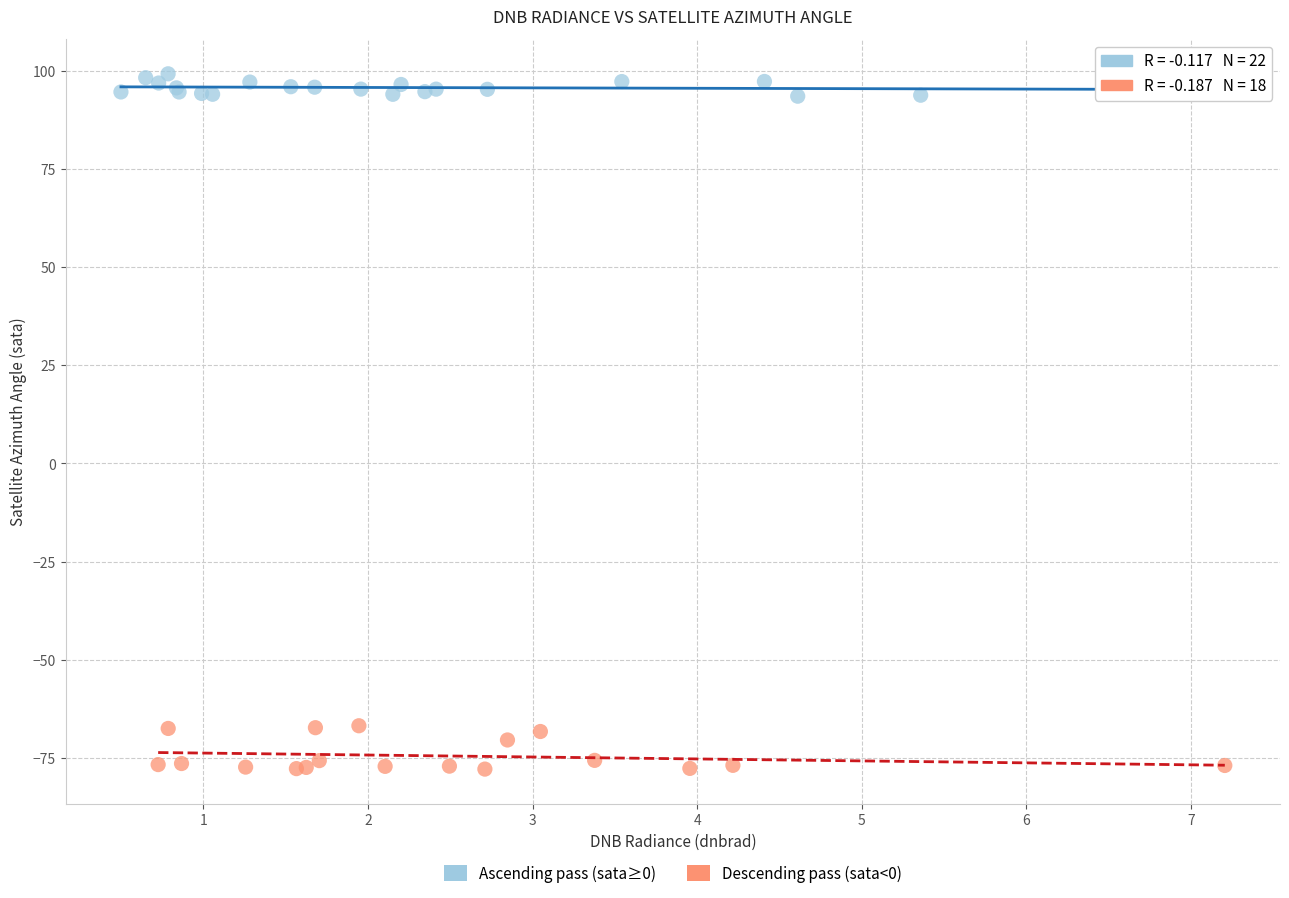

Which series reaches the minimum Y coordinate?

Descending pass (sata<0)